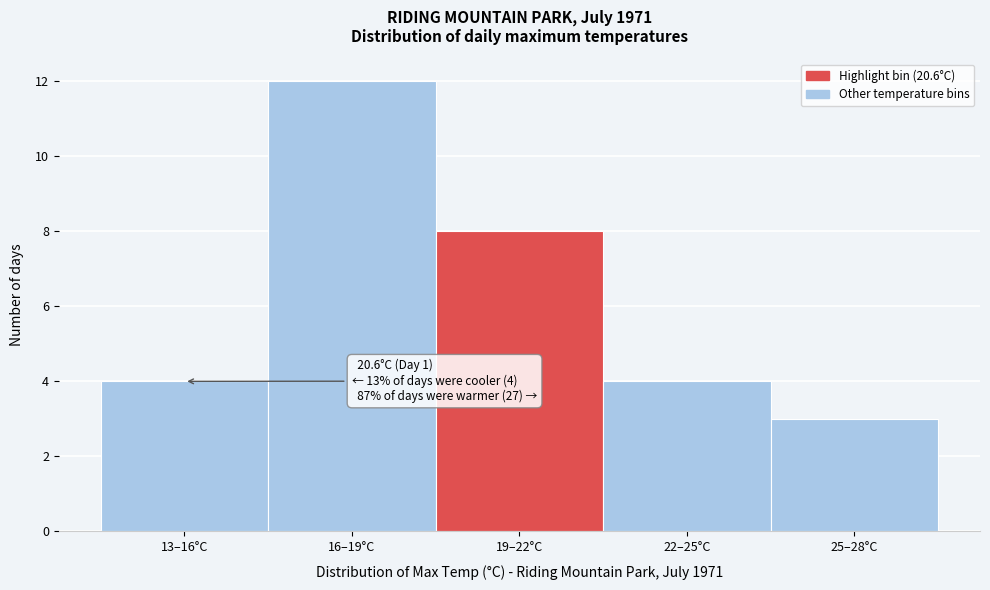

Reading right to left, what are all the values shown in this chart?

3	4	8	12	4